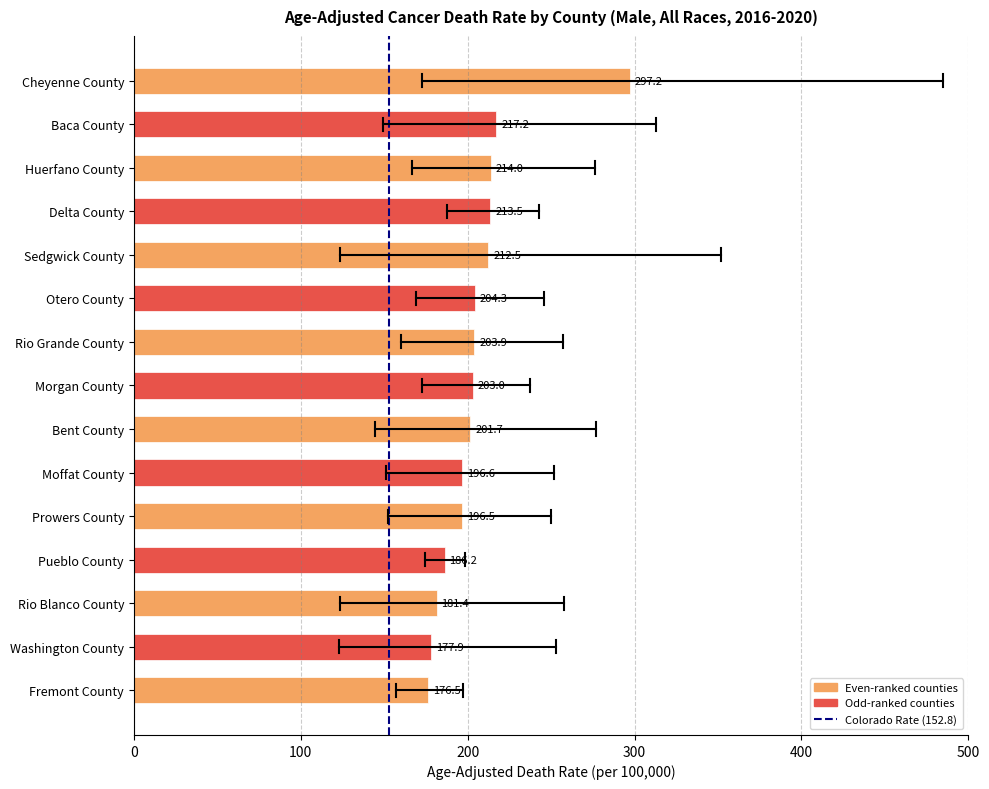

What is the greatest value displayed?

297.2